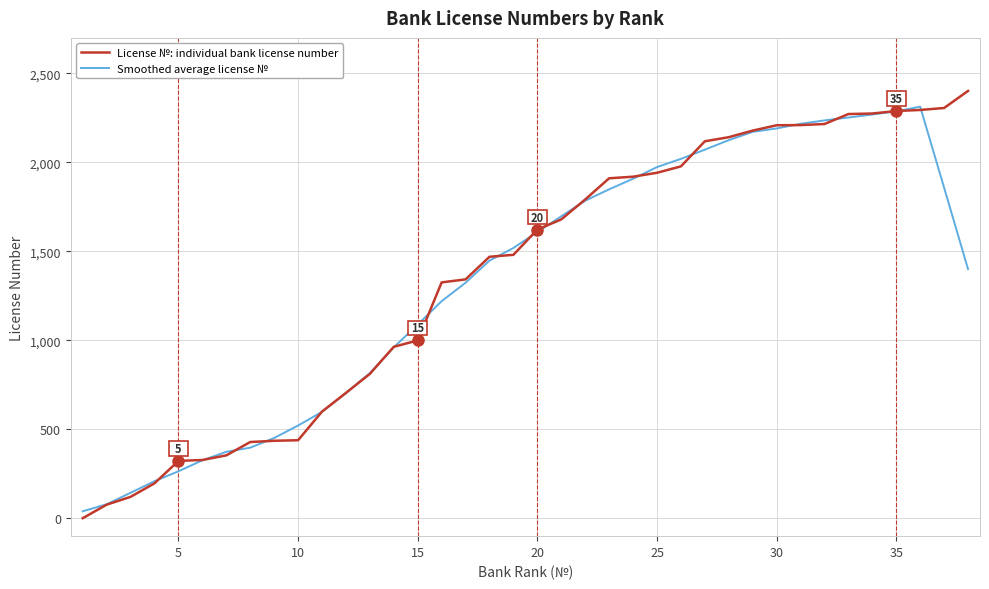

What is the total value across all series at 35?

4576.4